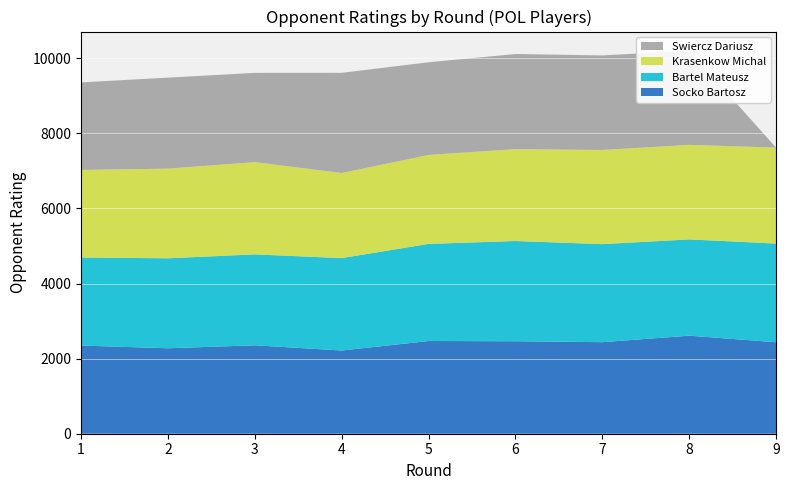

Reading right to left, transcribe all the data shown in this chart.

Socko Bartosz: 2436	2611	2438	2463	2469	2216	2355	2276	2348
Bartel Mateusz: 2628	2564	2611	2669	2586	2461	2421	2396	2344
Krasenkow Michal: 2555	2518	2507	2446	2369	2265	2456	2387	2333
Swiercz Dariusz: 0	2507	2518	2534	2468	2669	2378	2424	2331